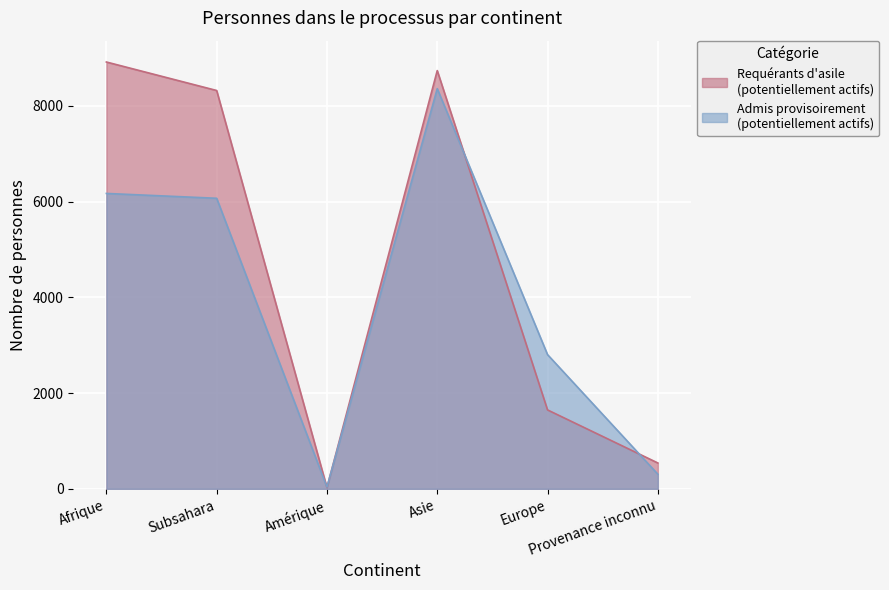

What is the value of the Admis provisoirement (potentiellement actifs) point at the 6th from the left?

306